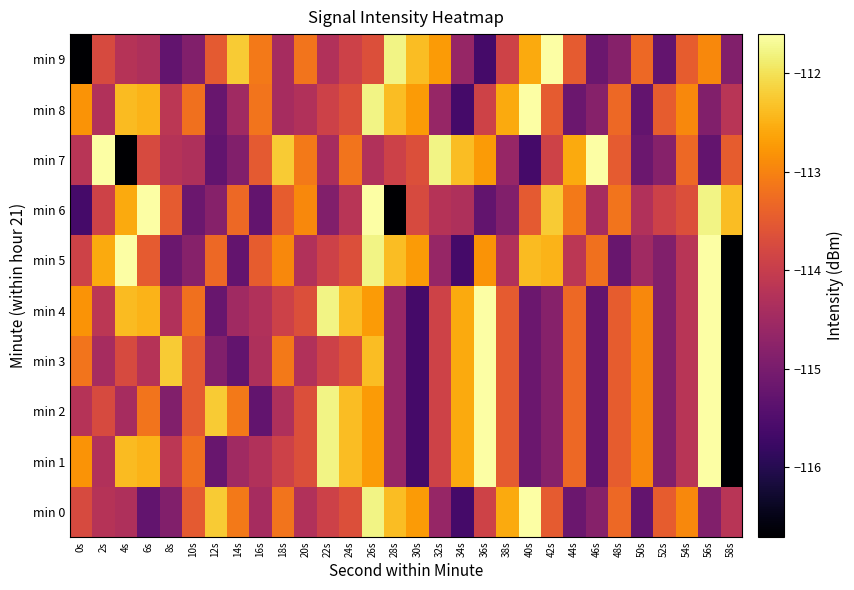

At which category is the sum across all series the highest?

26s